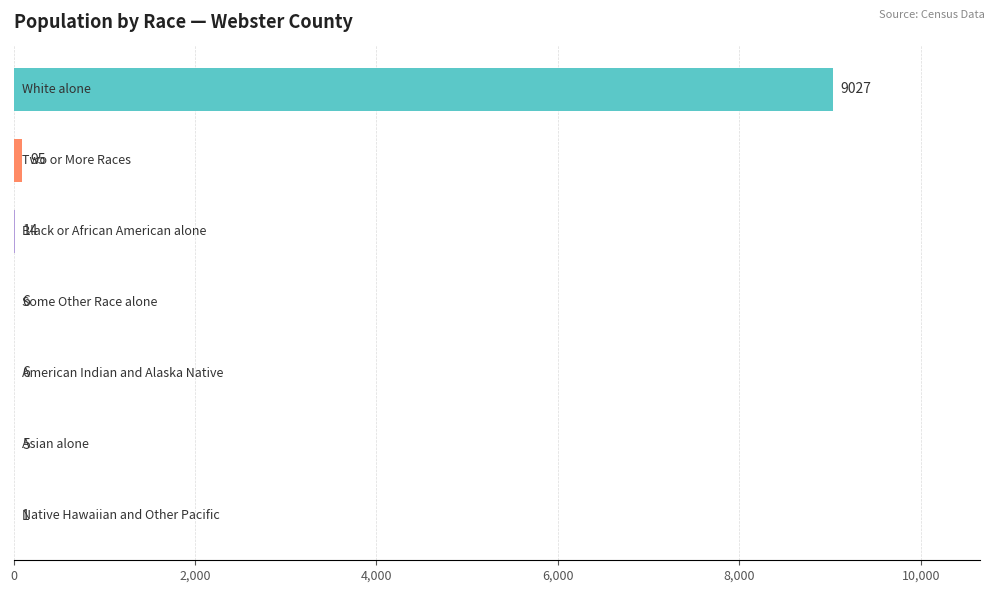

What is the greatest value displayed?

9027